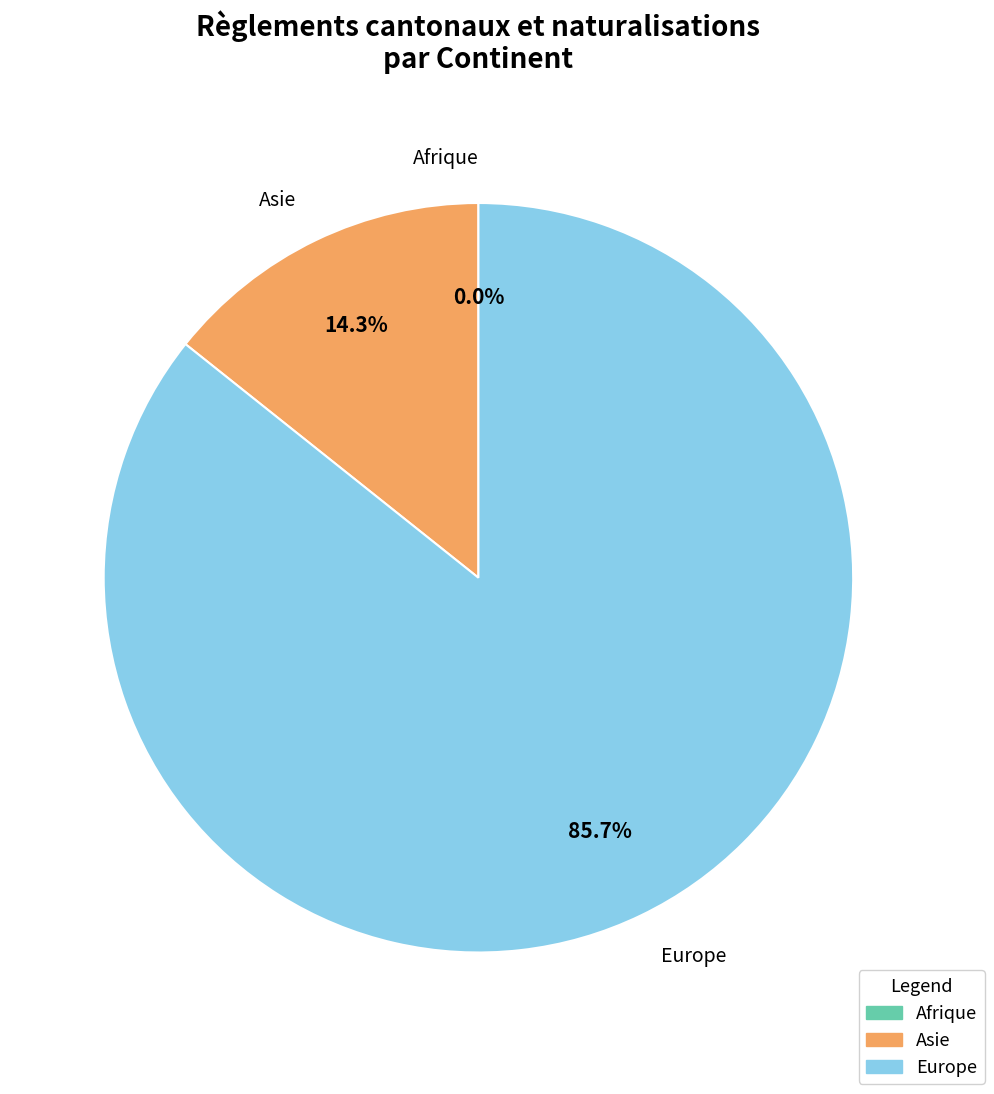

Which category has the smallest portion of the pie?

Afrique